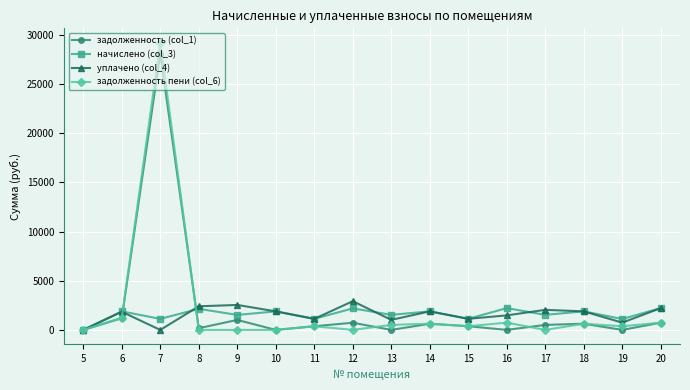

Where does the начислено (col_3) series first go above 1884?

6